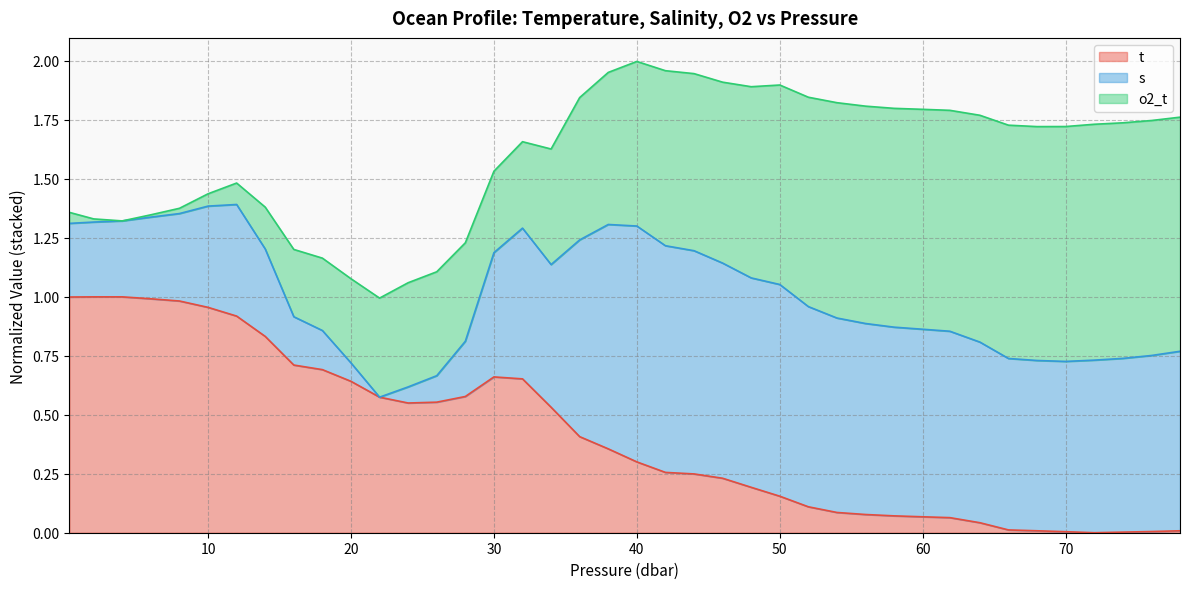

Which series changed the most between 10.0 and 58.0?

t